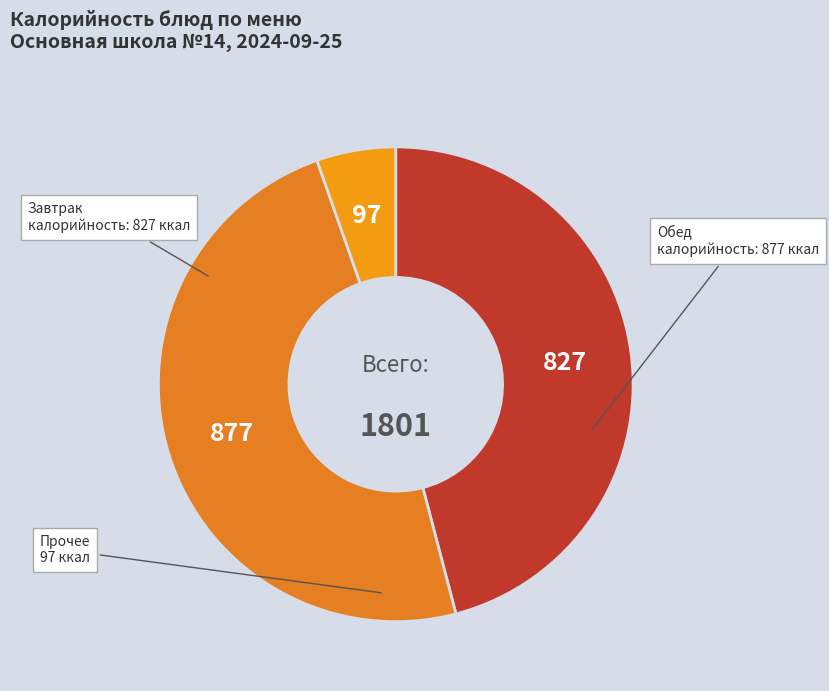

Does any single category account for the majority?

No